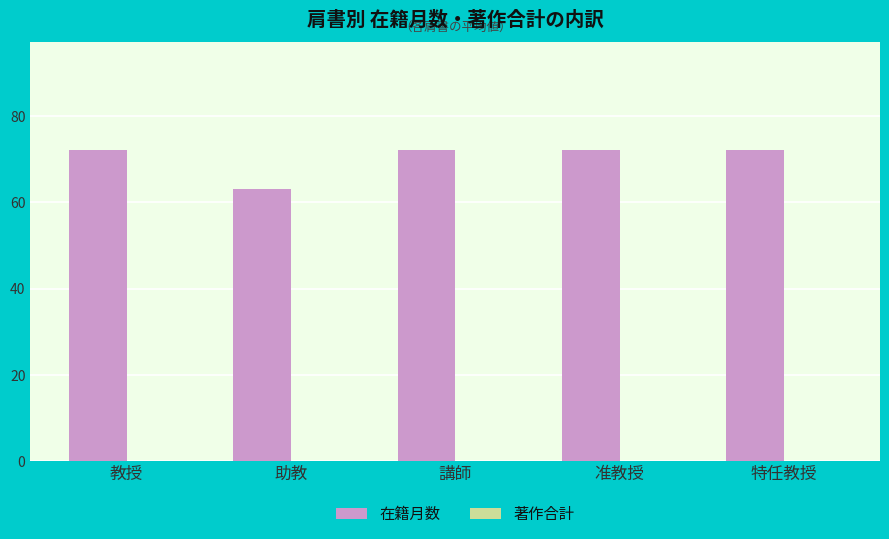

Count the number of categories in the chart.

5